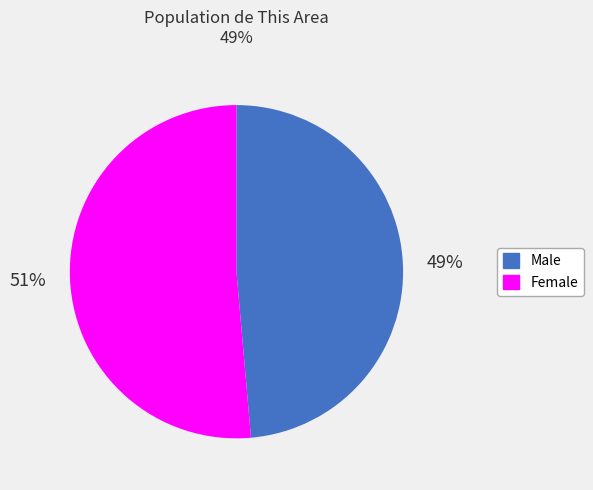

To the nearest percent, what is the combined percentage of Male and Female?

100%